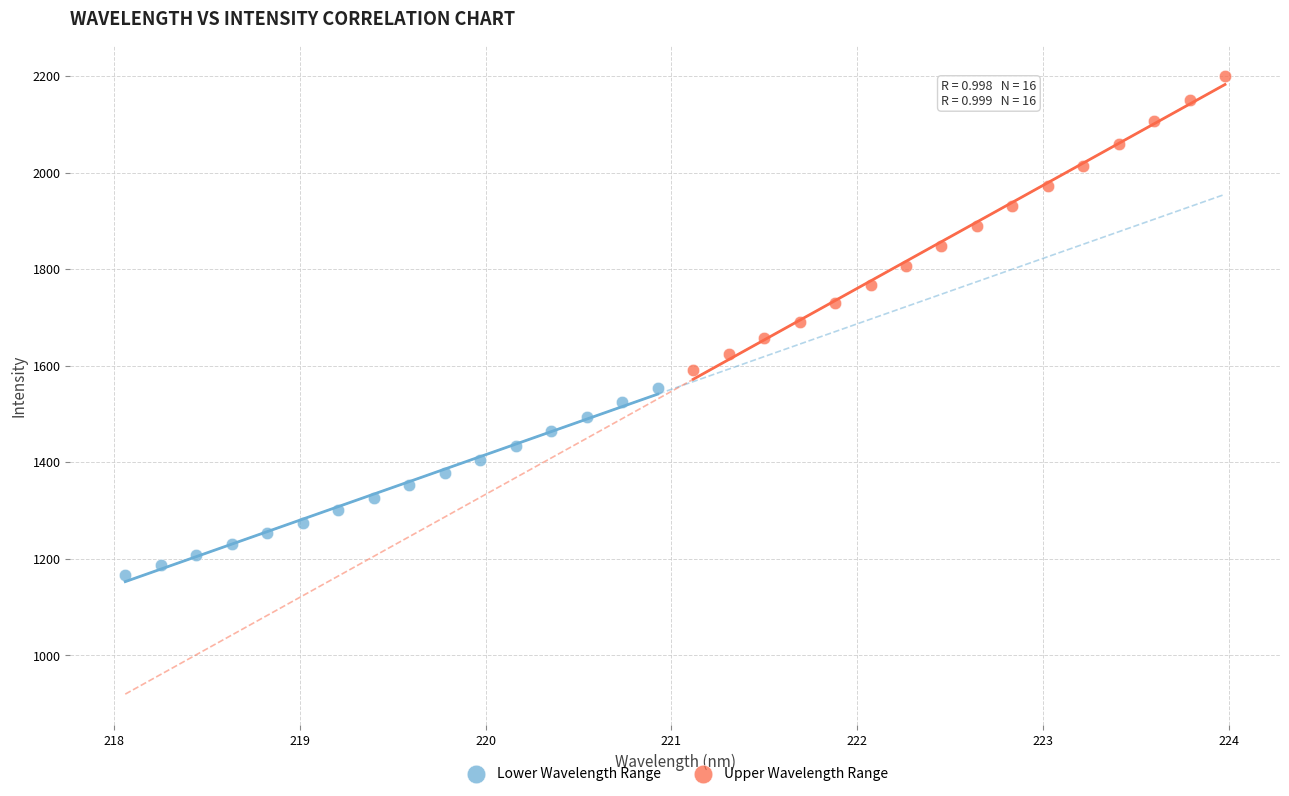

What are all the series names shown in the legend?

Lower Wavelength Range, Upper Wavelength Range